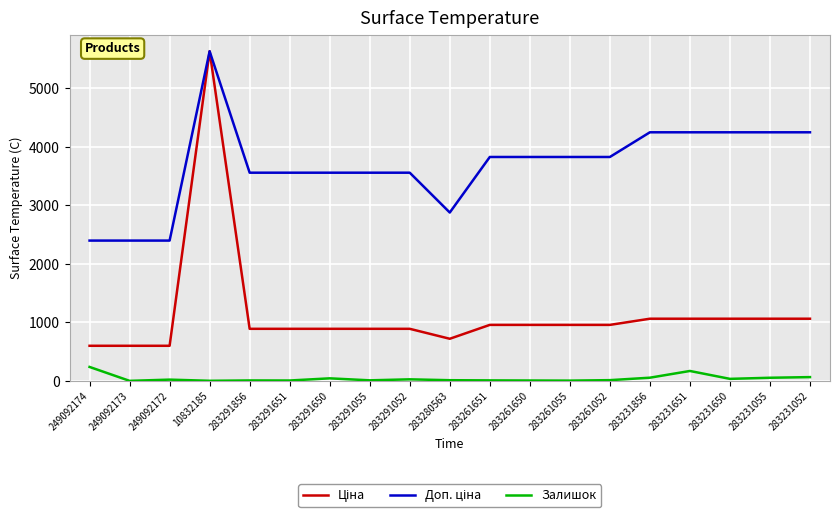

At which category is the sum across all series the highest?

10832185